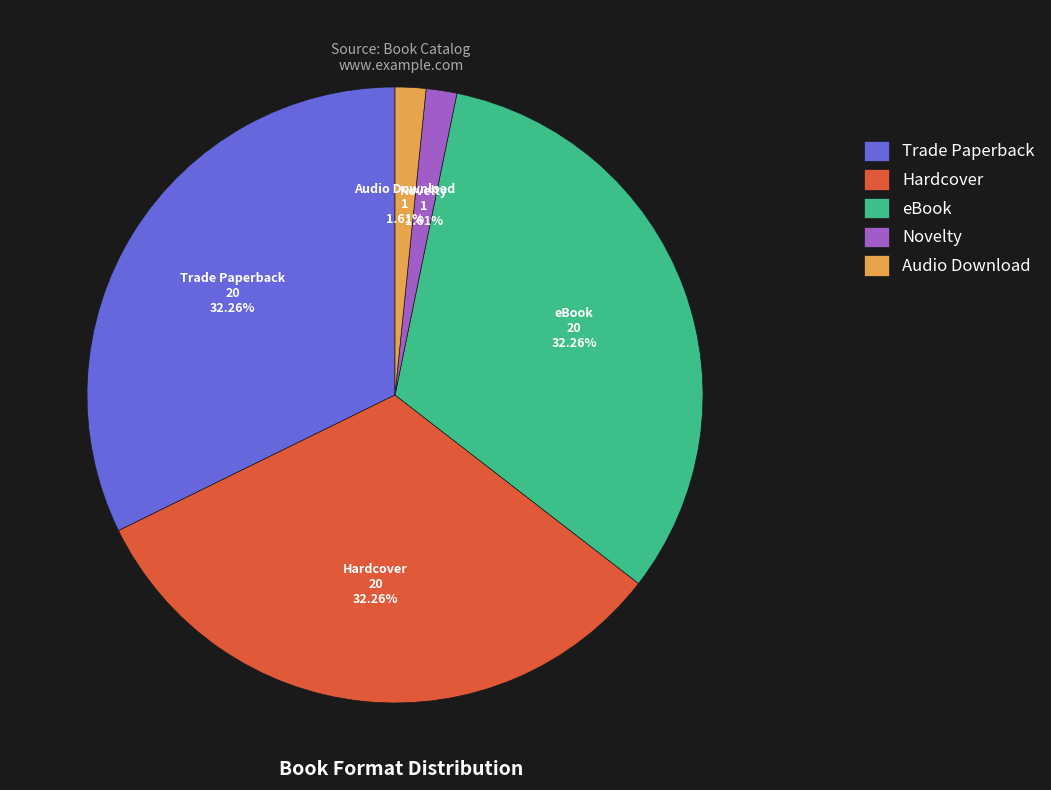

To the nearest percent, what percentage of the pie is Hardcover?

32%